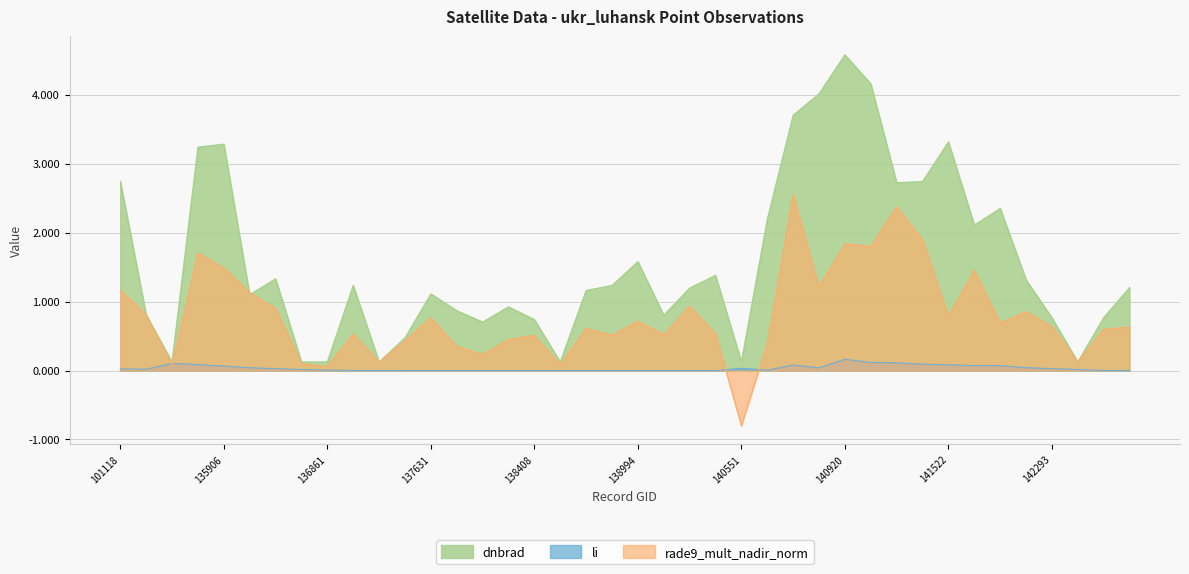

How many distinct data groups are displayed?

3